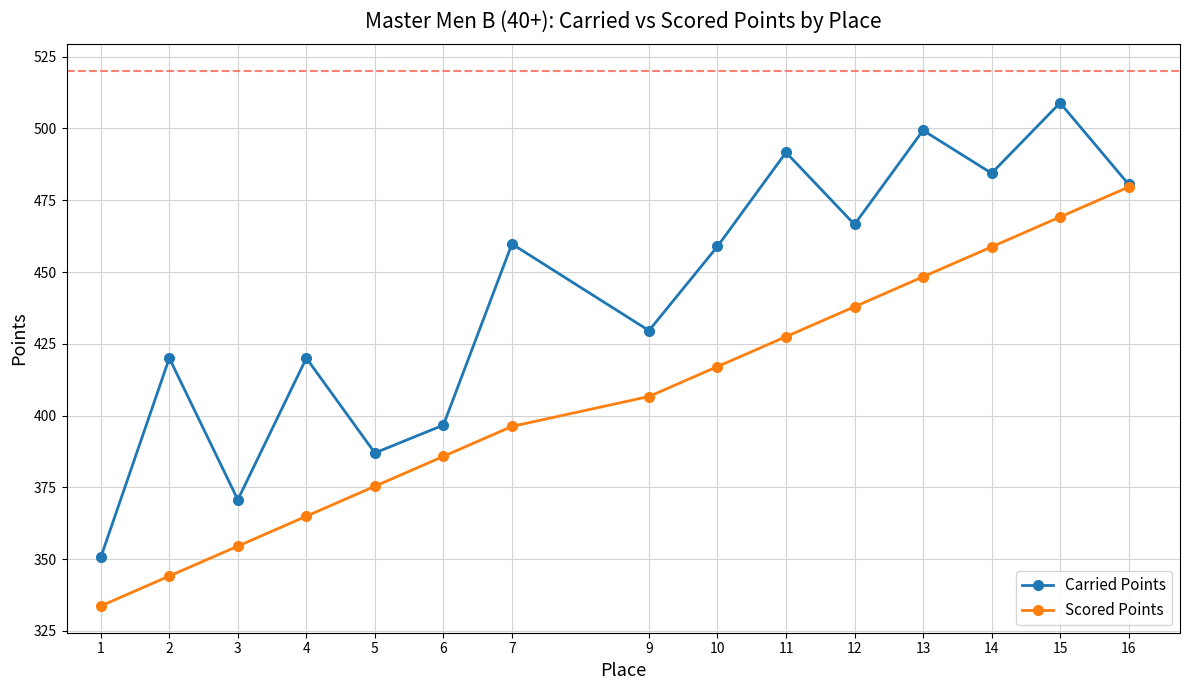

How many lines are shown in the chart?

2